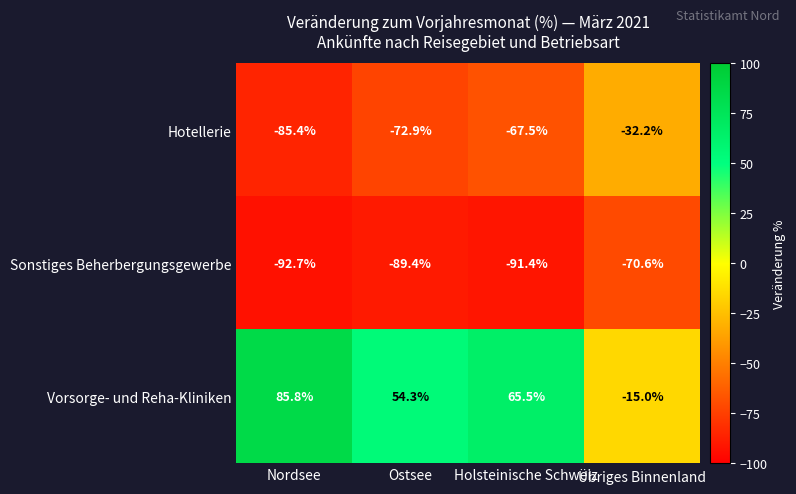

At which label is Hotellerie closest to -58?

Holsteinische Schweiz